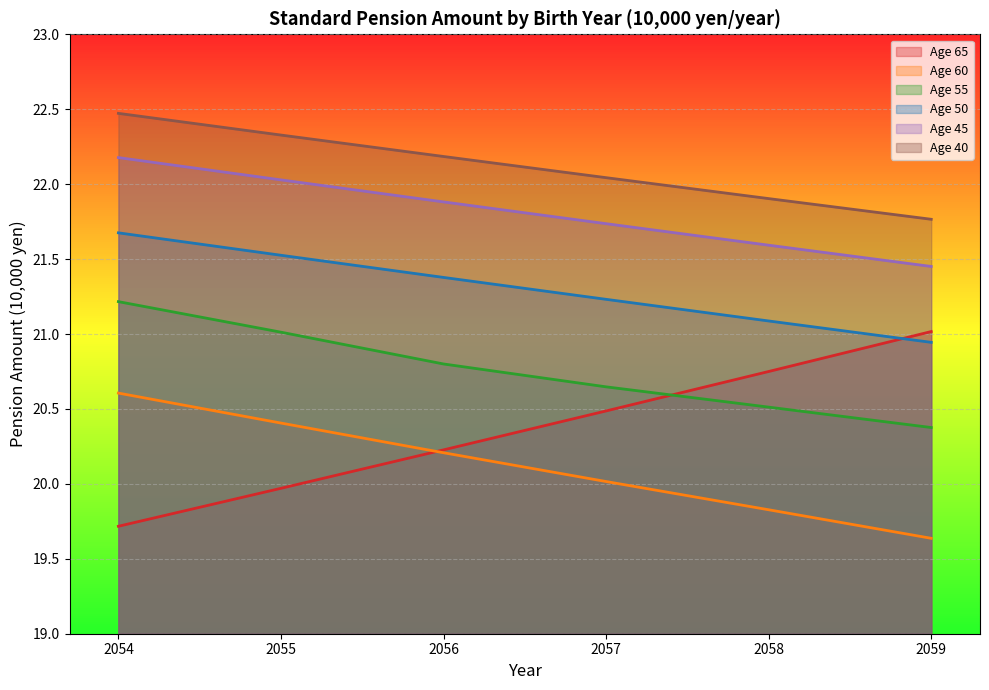

What is the maximum value for Age 55?

21.2